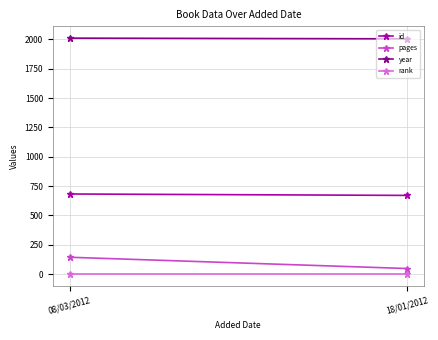

What is the value of the year point at the 2nd from the left?

2005